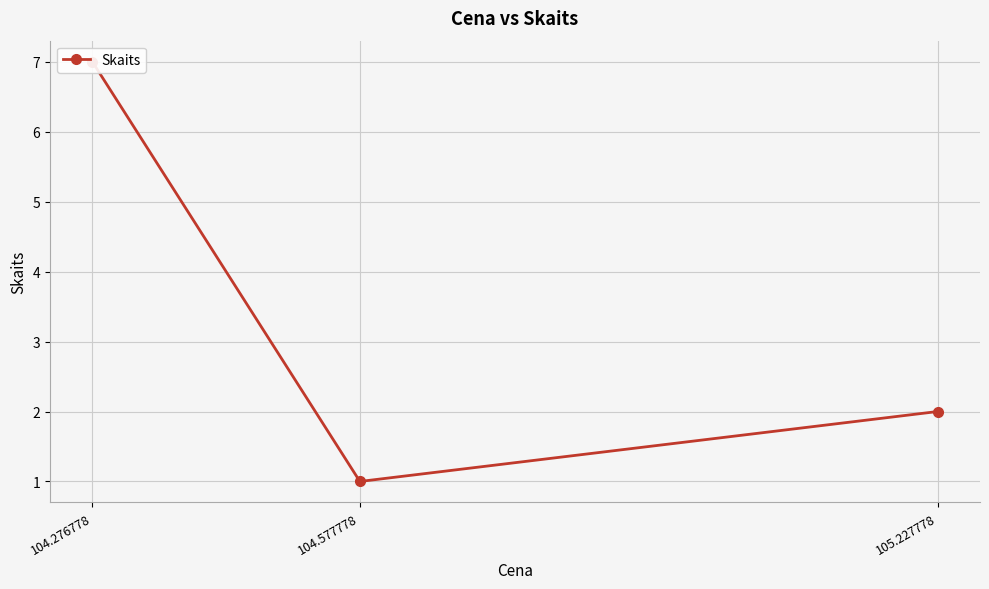

The chart shows a value of 2 at 105.227778. True or false?

True